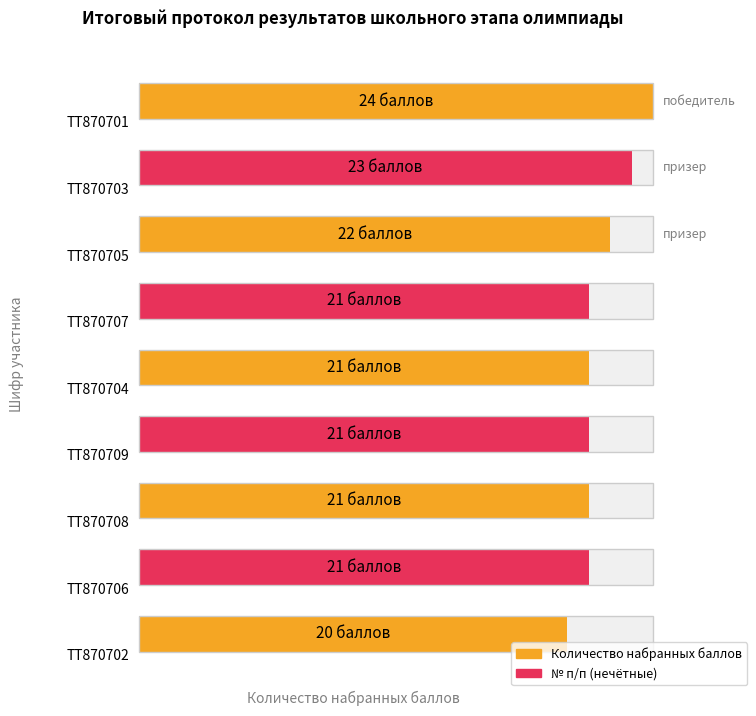

At which label does Количество набранных баллов reach its peak?

ТТ870701